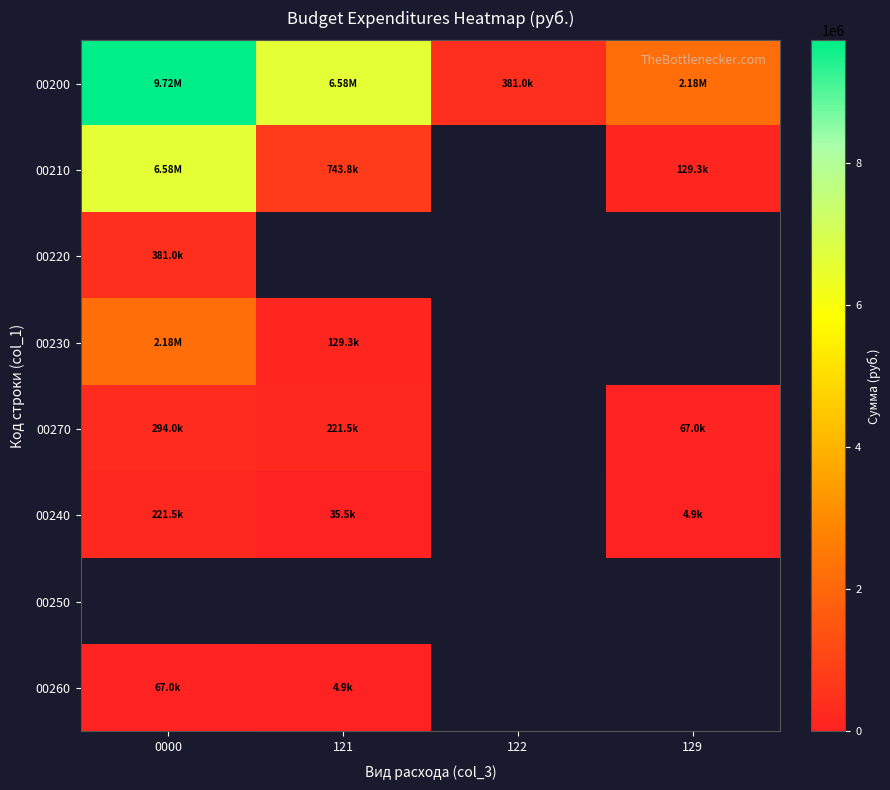

How many categories are shown in the chart?

4